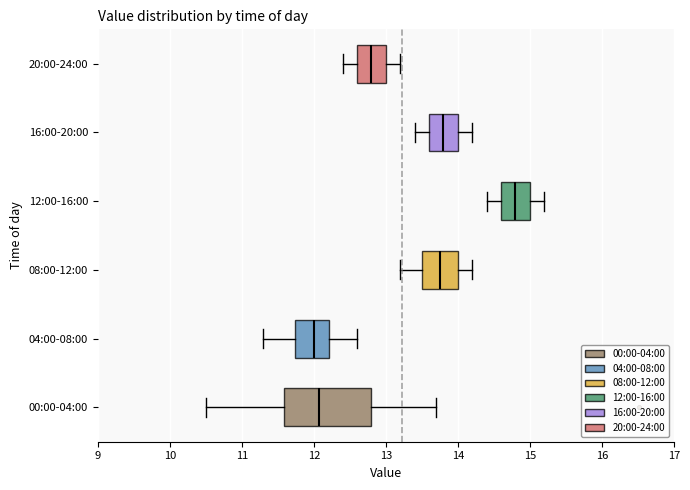

Comparing the boxes themselves (not the whiskers), which one is the widest?

00:00-04:00